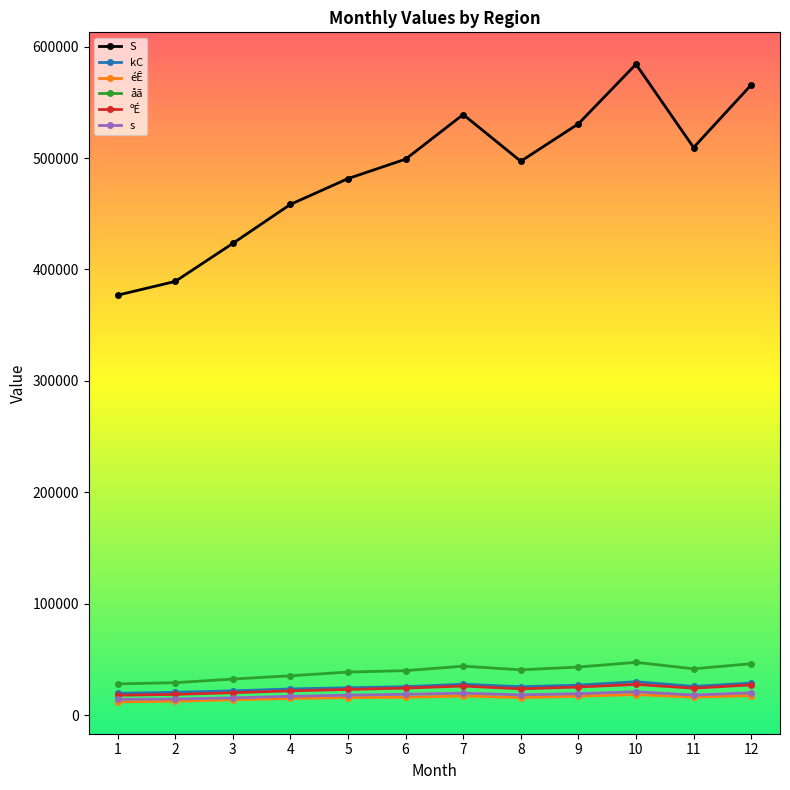

True or false: kC and åã cross at least once.

False